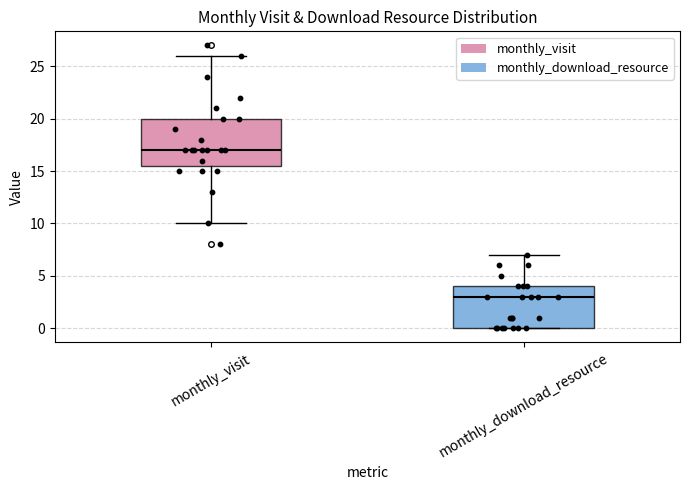

Reading left to right, read every box against the y-axis: the position of its median line, the range the box covers, and the ends of its whiskers. The values are not printed on the chart, so give them approximately, as read against the axis.

monthly_visit: median 17.0, box 15.5 to 20.0, whiskers 10.0 to 26.0
monthly_download_resource: median 3.0, box 0.0 to 4.0, whiskers 0.0 to 7.0